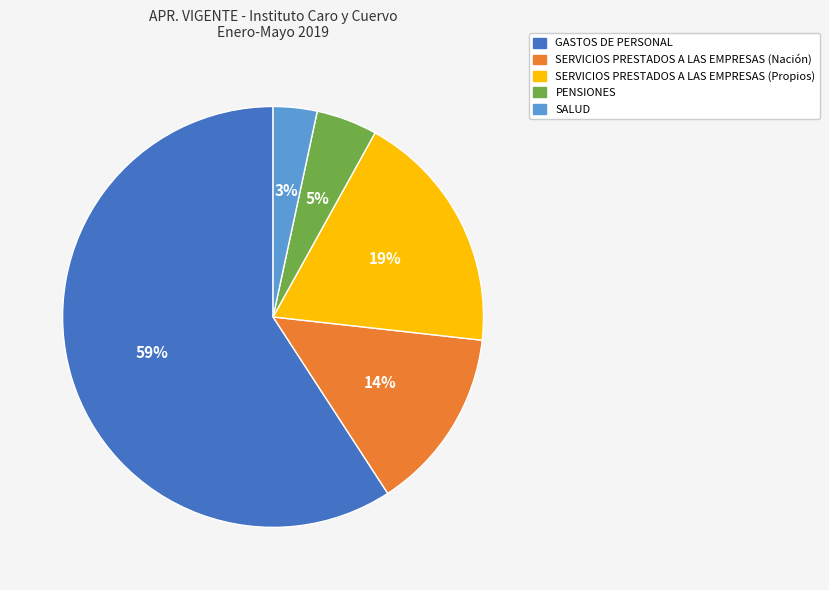

To the nearest percent, what portion does SALUD represent?

3%